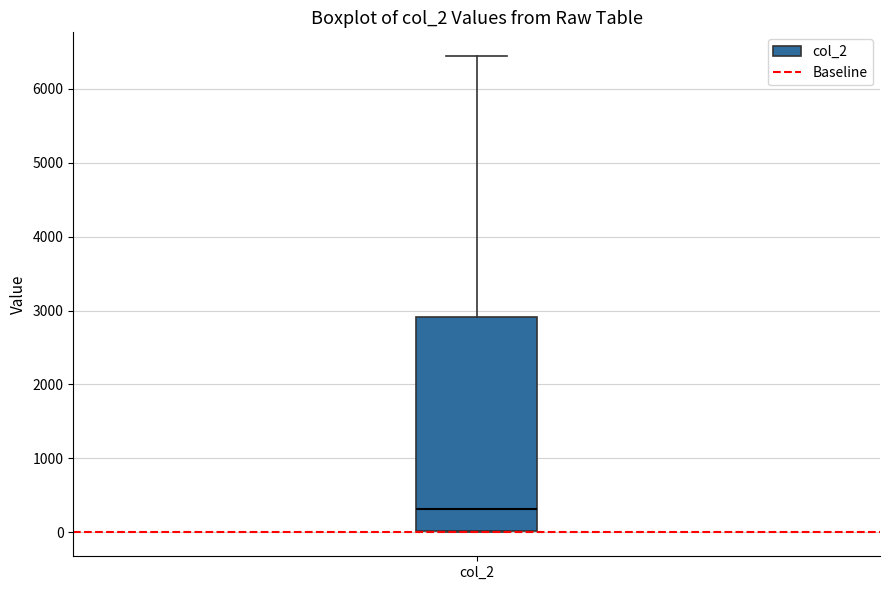

Read this box plot against the y-axis: the position of the median line, the range covered by the box, and the ends of both whiskers. The values are not printed on the chart, so give them approximately, as read against the axis.

median 300, box 0 to 2900, whiskers 0 to 6400